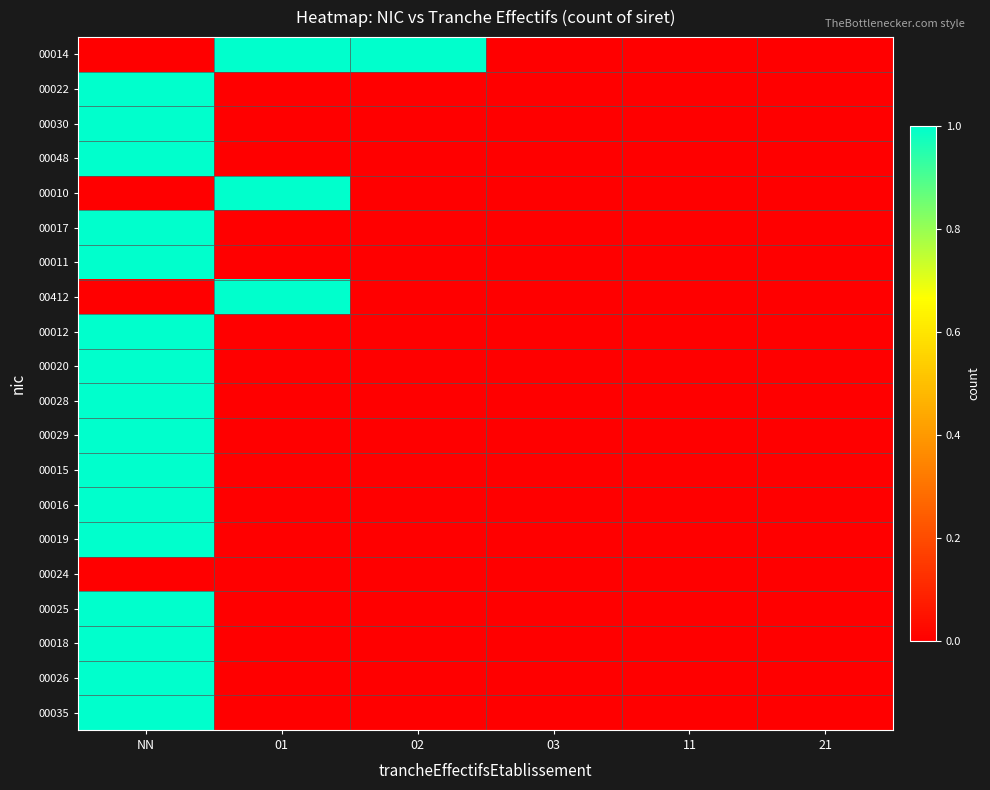

At how many categories does at least one series exceed 0?

3